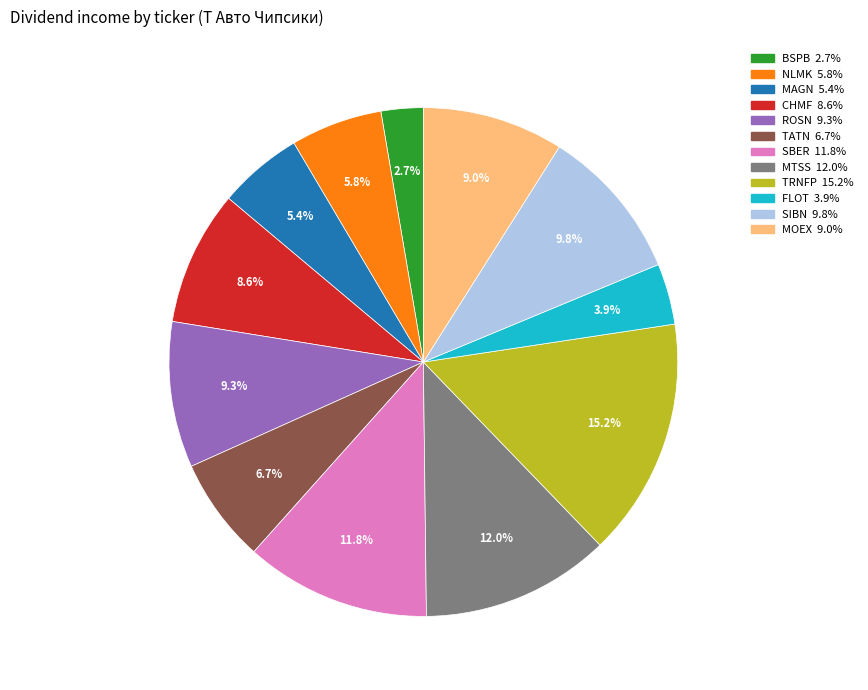

To the nearest percent, what is the average slice percentage?

8%